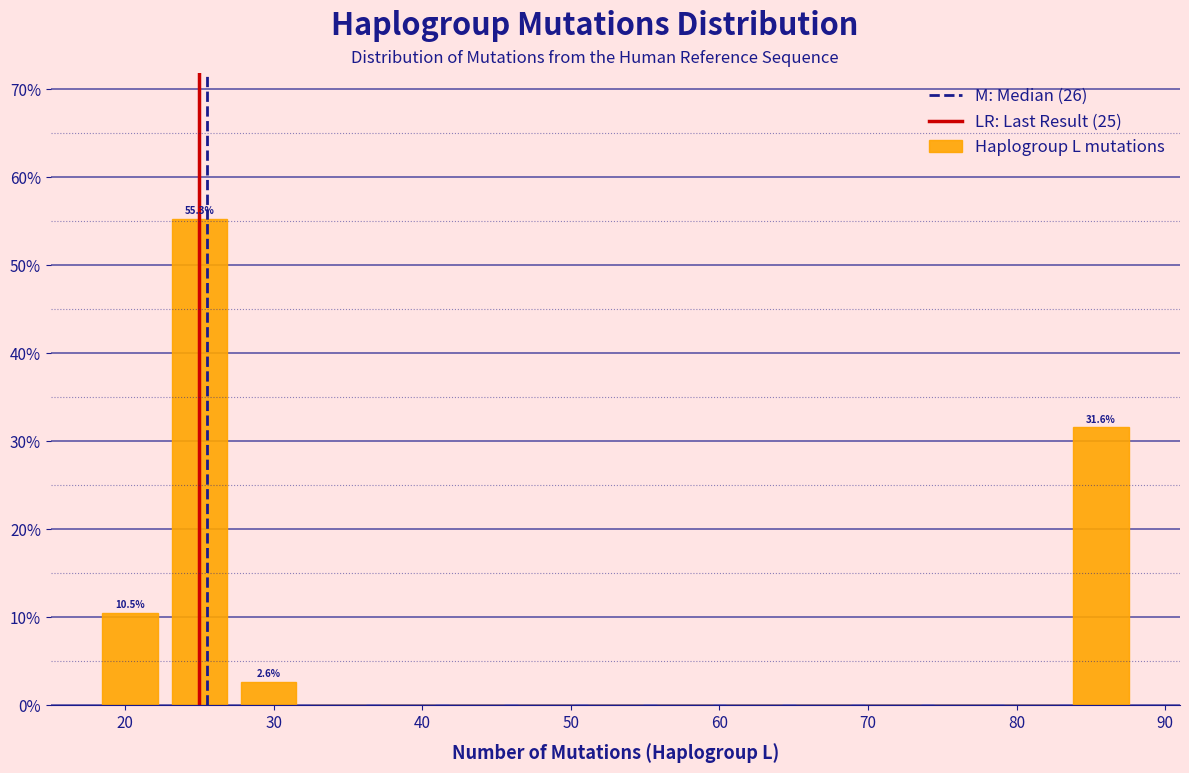

Over which range of the x-axis is the bar tallest?

23 to 27